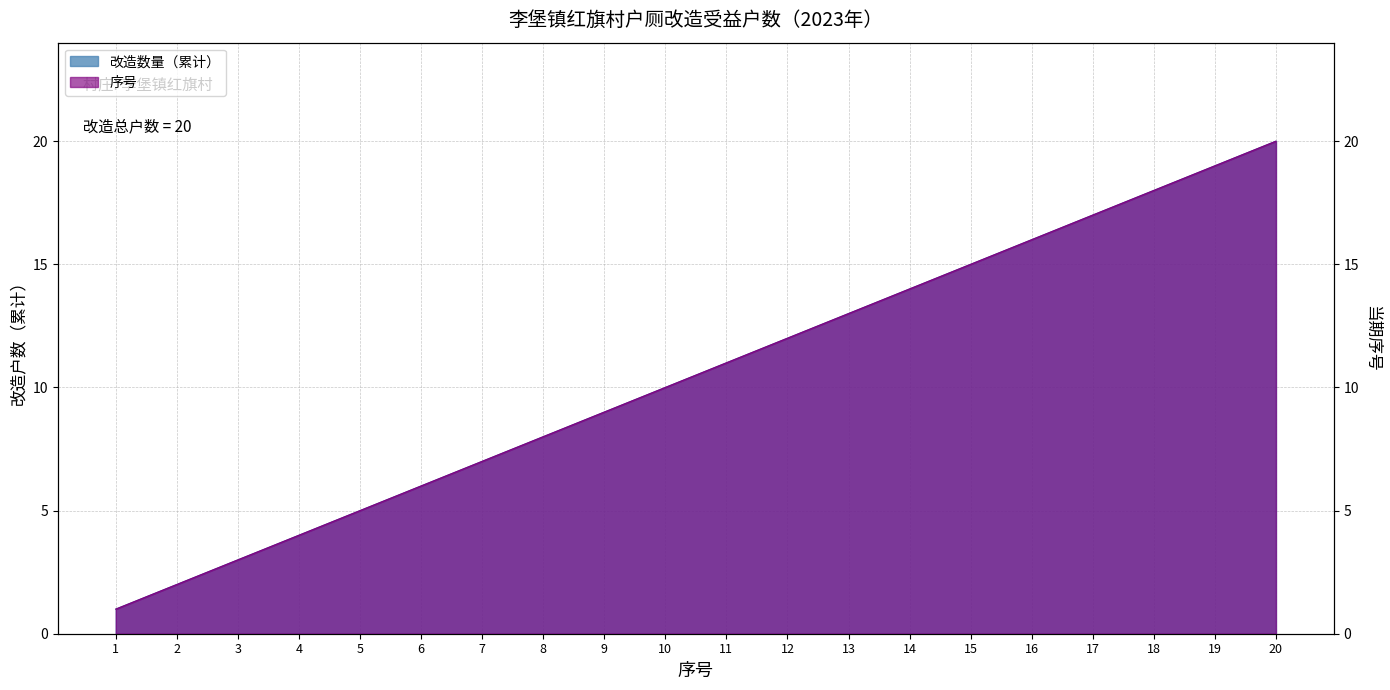

Which category has the highest value across all series?

20